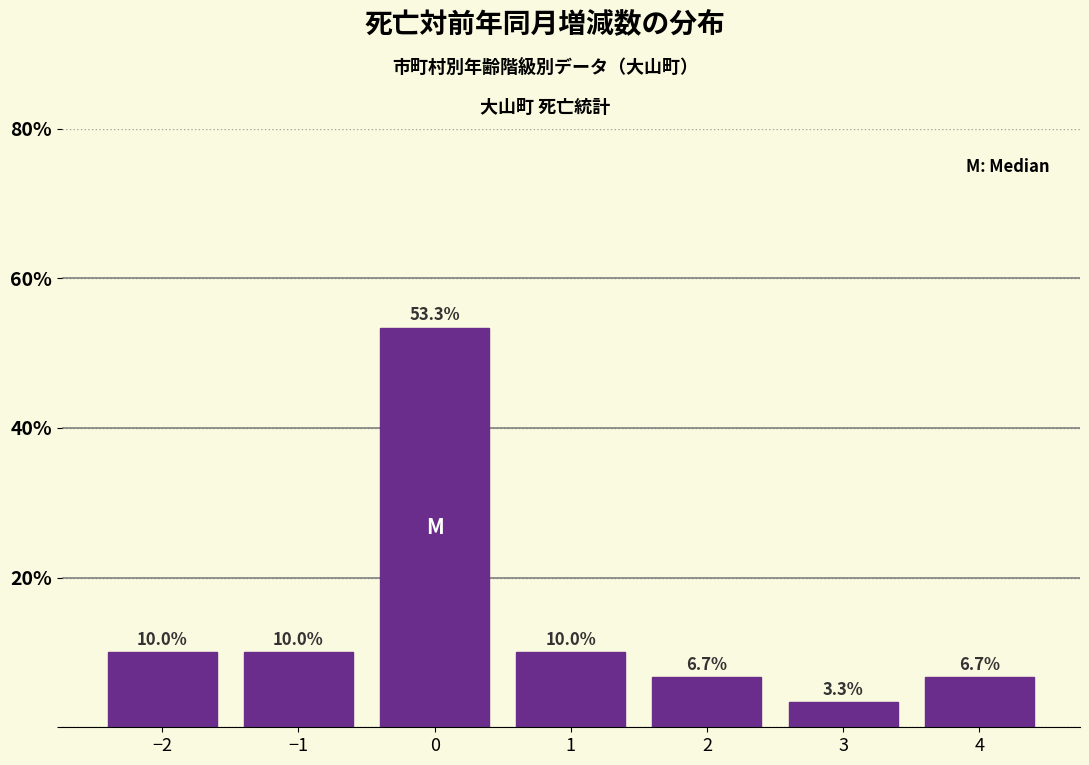

Over which range of the x-axis is the bar tallest?

-0.5 to 0.5